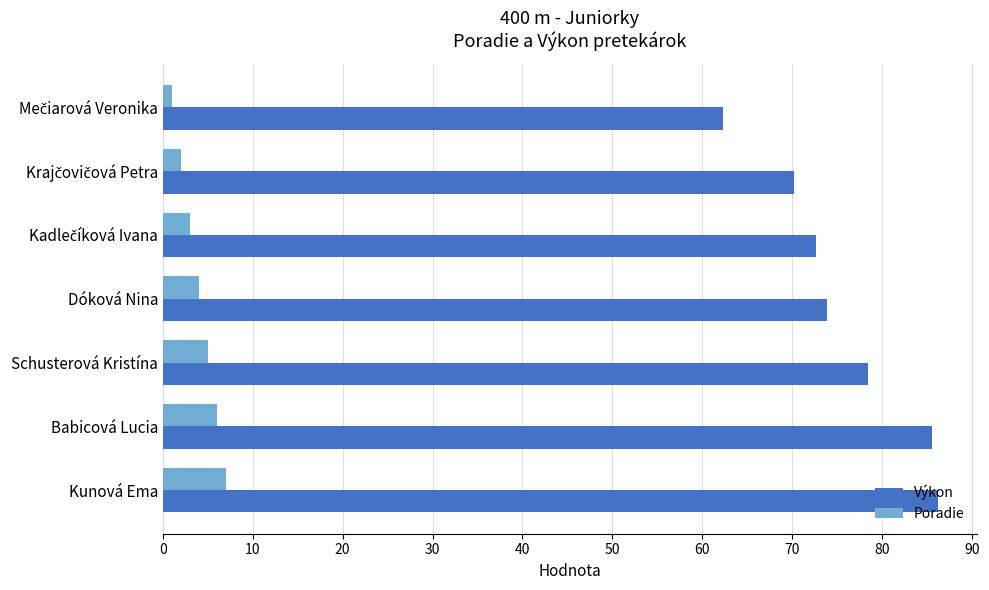

True or false: Výkon has a value of 86.2 at Kunová Ema.

True